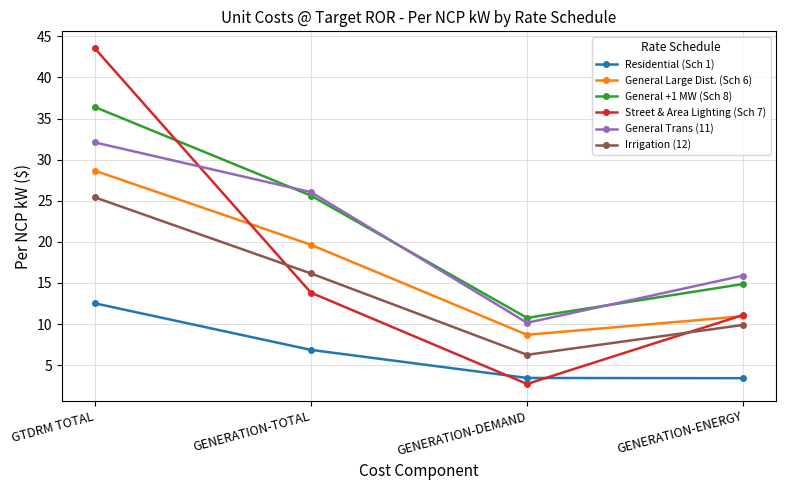

Where do Irrigation (12) and Street & Area Lighting (Sch 7) first cross each other?

GTDRM TOTAL and GENERATION-TOTAL